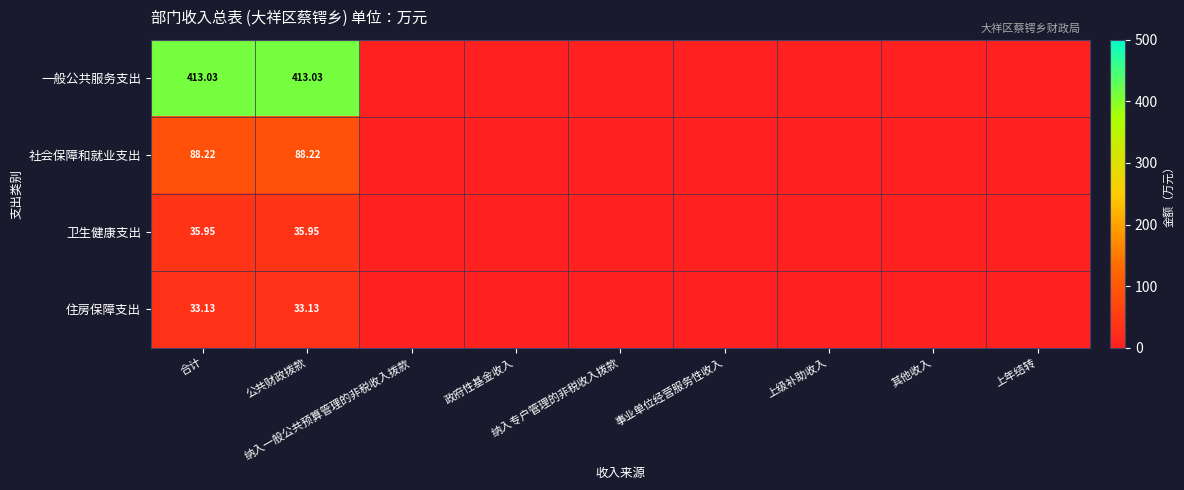

Which series has the largest range (max minus min)?

一般公共服务支出